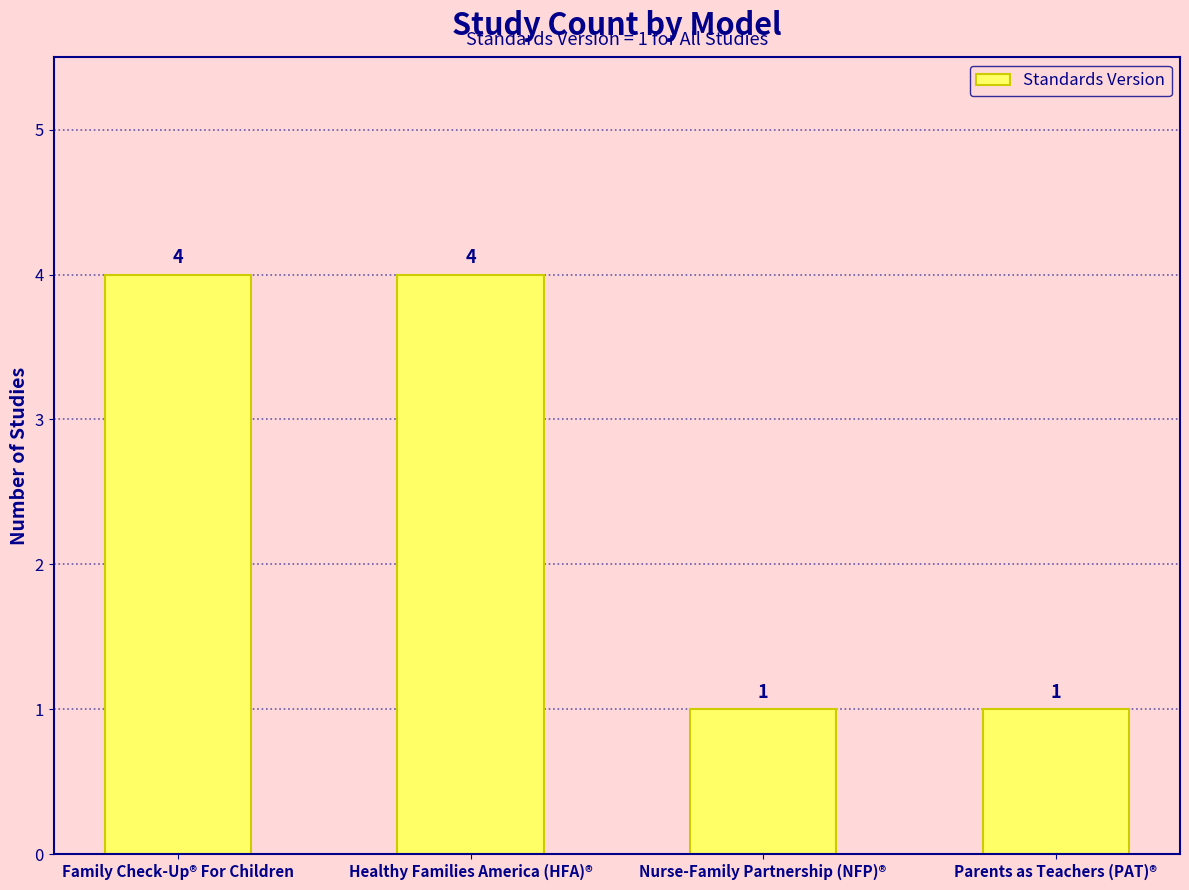

What is the difference between the maximum and minimum values?

3